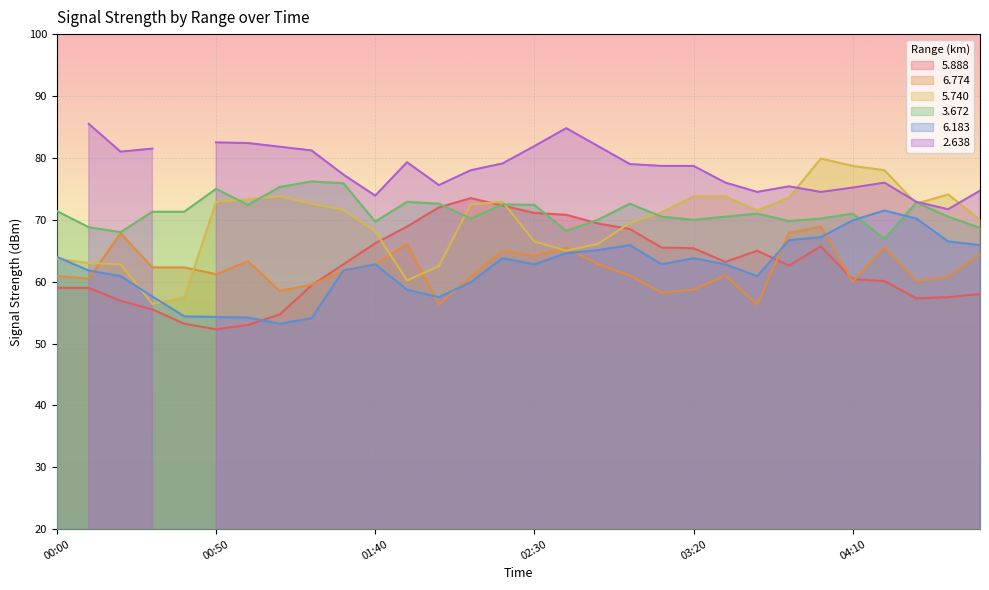

What position from the right is 00:50?

25